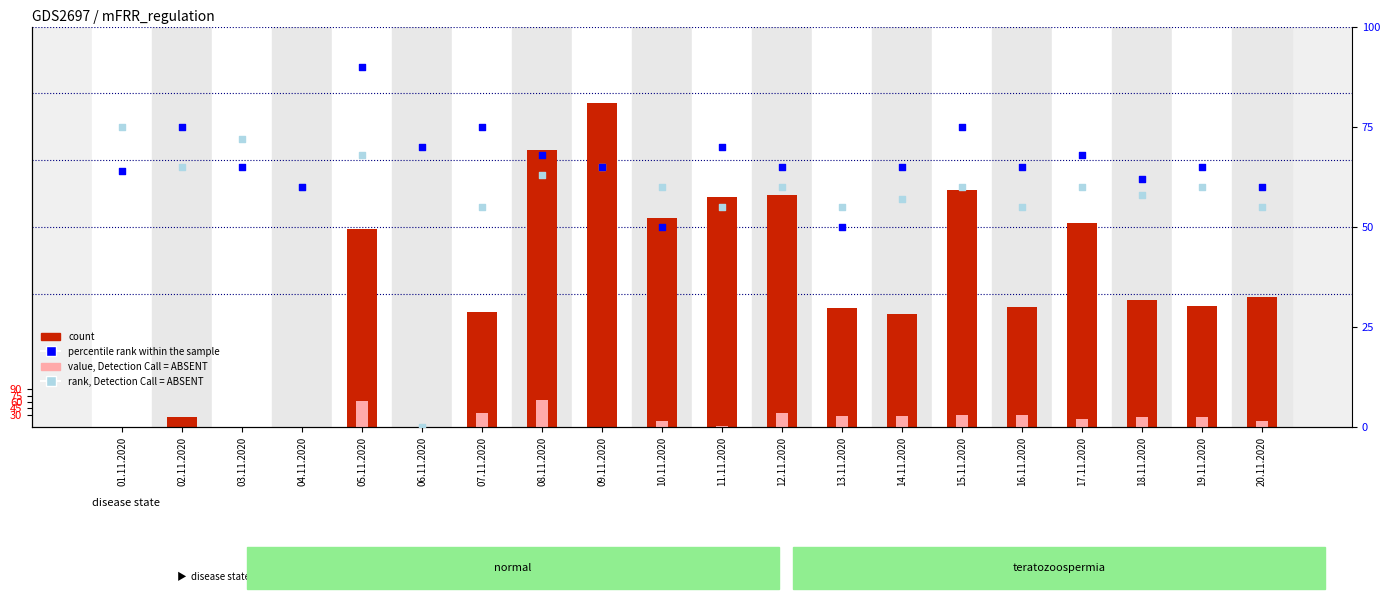

Which series has the largest total across all categories?

count